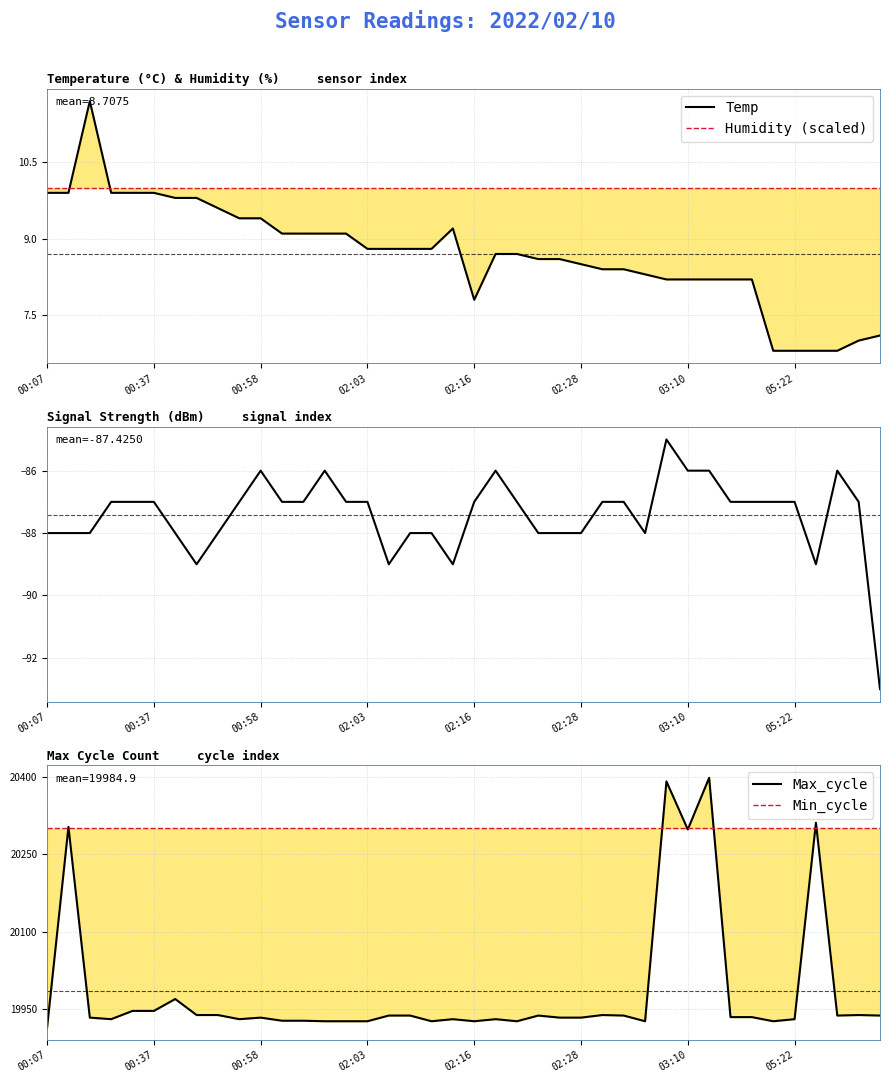

At how many categories does at least one series exceed 8000?

40